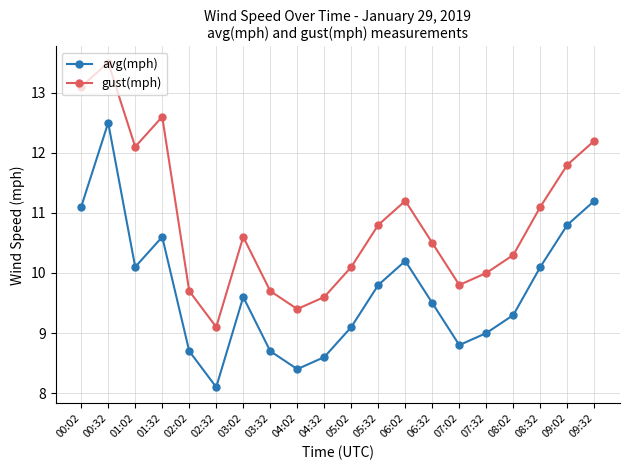

True or false: avg(mph) has a value of 18.5 at 00:02.

False